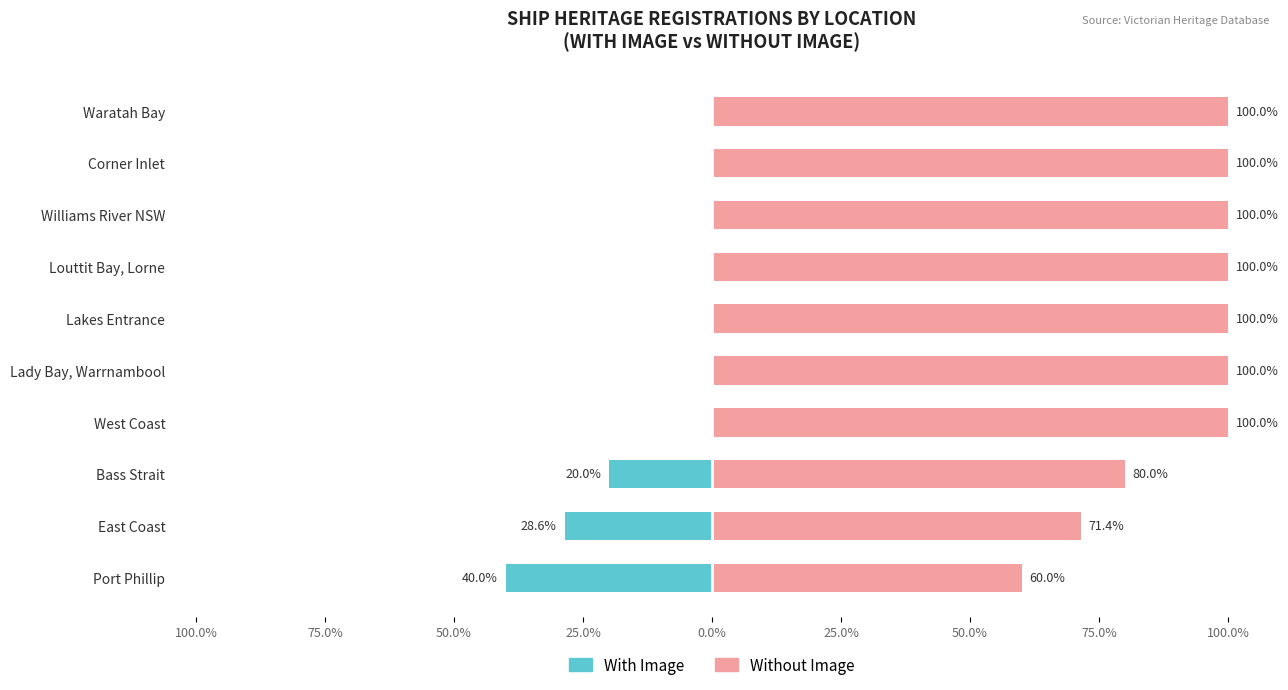

Count the Without Image values in the range 80 to 100.

8